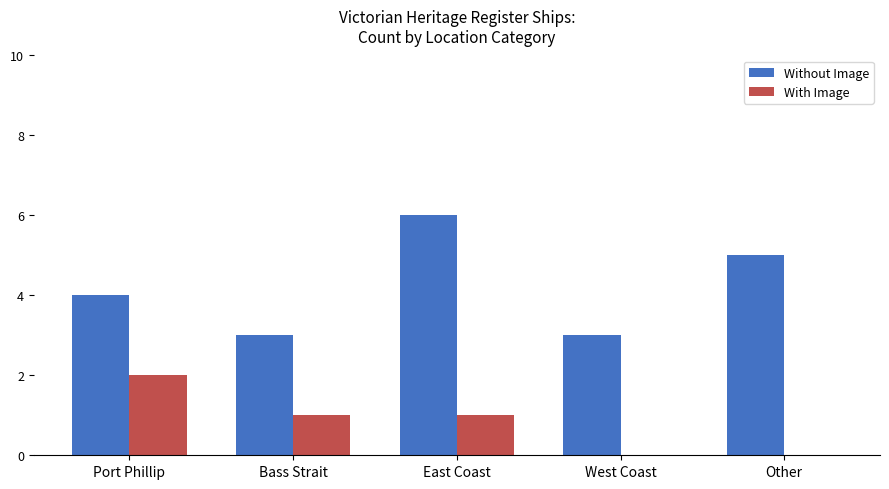

At which category does the chart reach its peak across all series?

East Coast